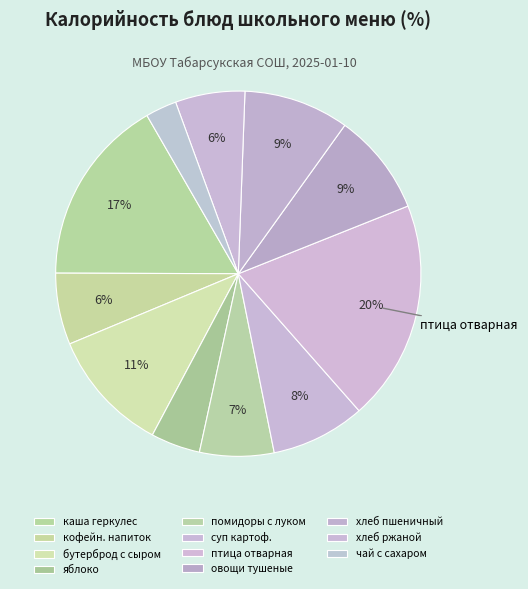

What percentage is the чай с сахаром slice, to the nearest percent?

3%